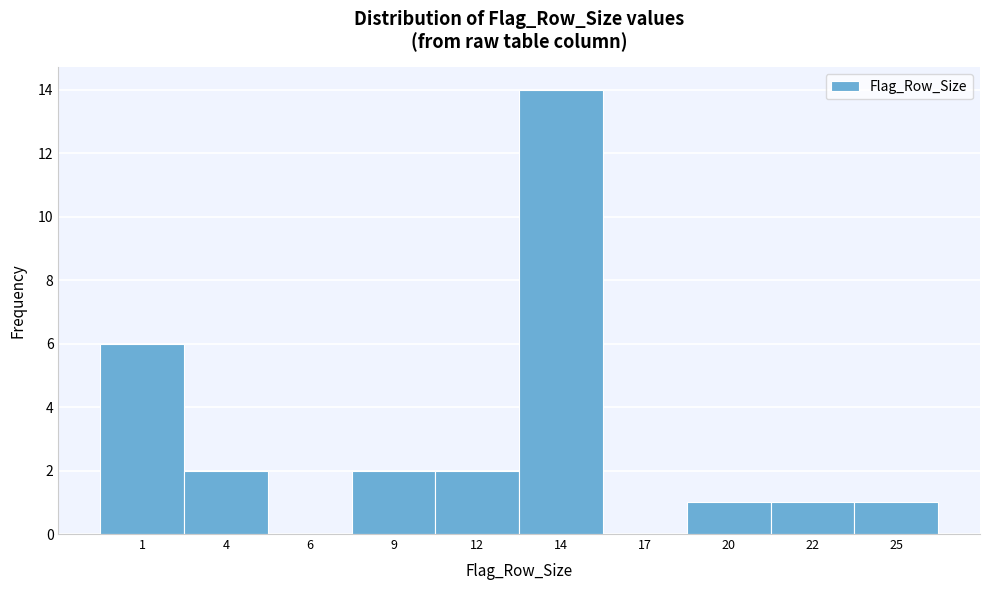

Reading left to right, what are all the values shown in this chart?

1=6	4=2	6=0	9=2	12=2	14=14	17=0	20=1	22=1	25=1